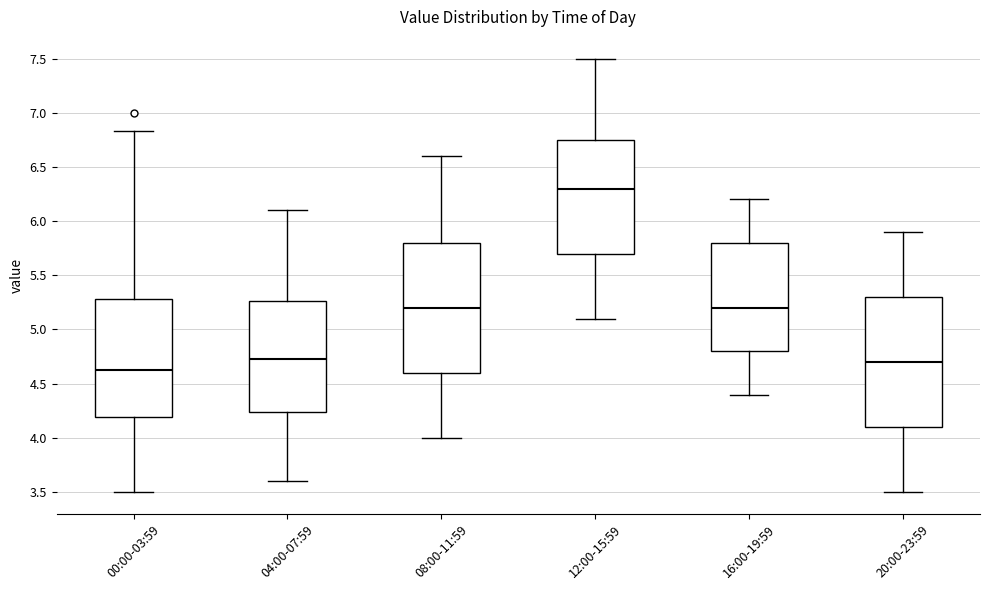

Where is the lower edge of the box for 08:00-11:59 on the y-axis? The values are not printed on the chart, so give them approximately, as read against the axis.

4.60